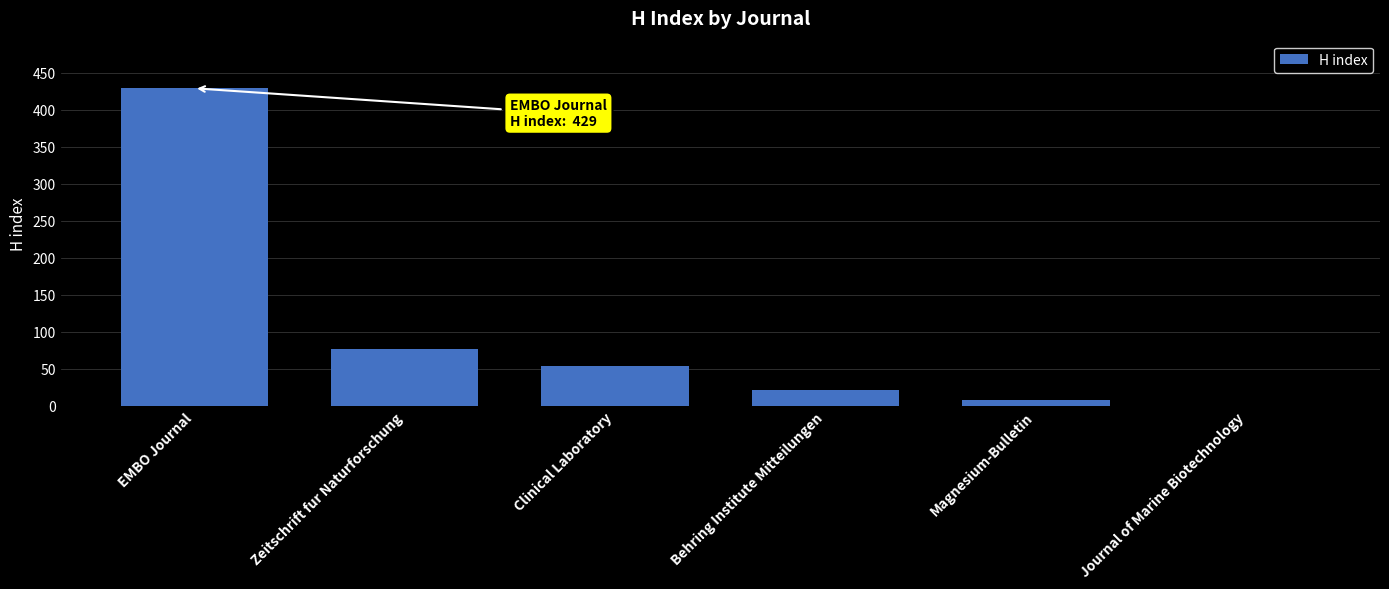

What is the sum of all values?

586